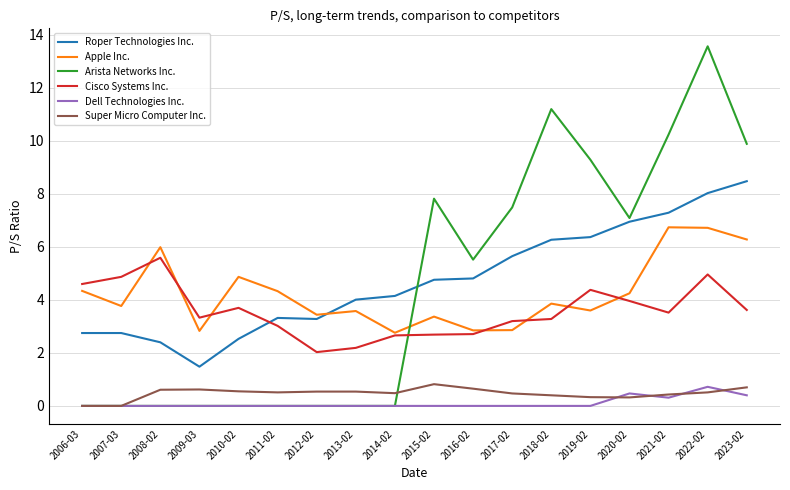

What is the difference between the highest and lowest values at 2019-02?

9.3